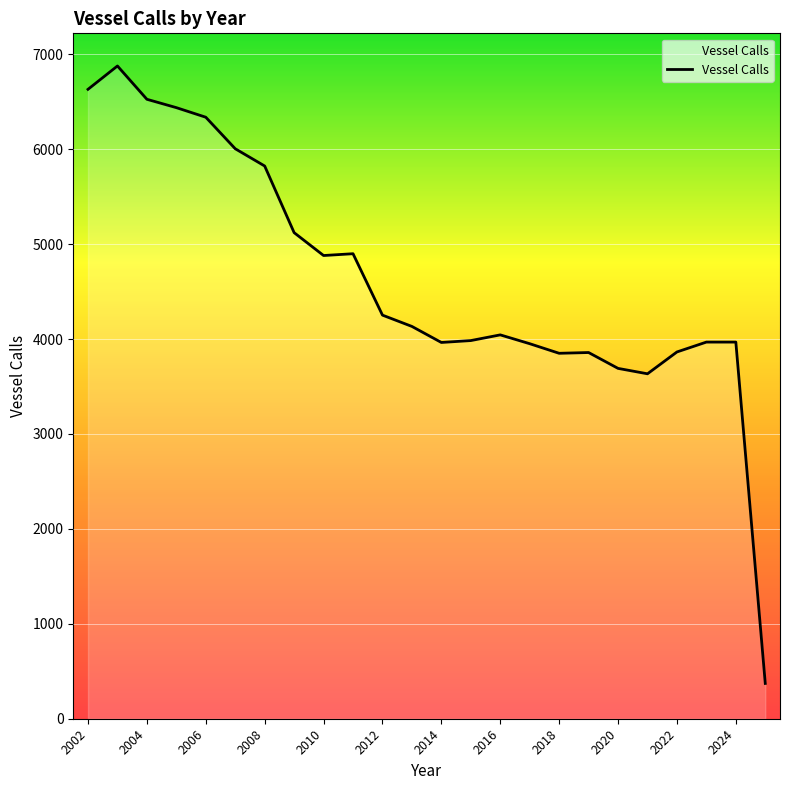

What is the minimum value shown in the chart?

372